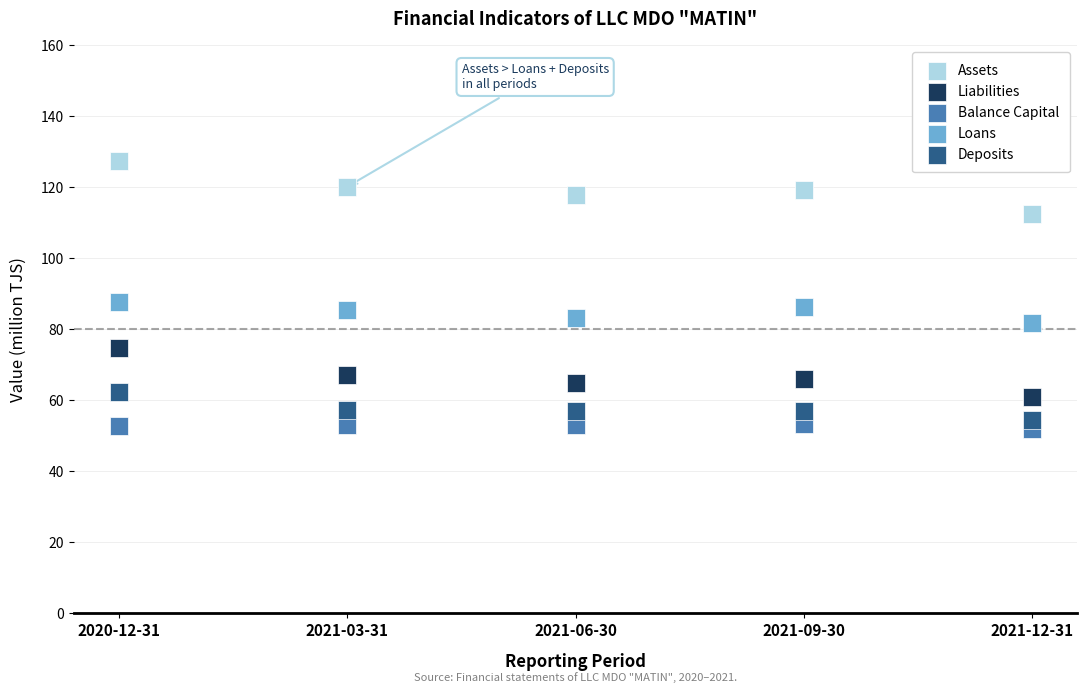

Which series contains the lowest Y value?

Balance Capital